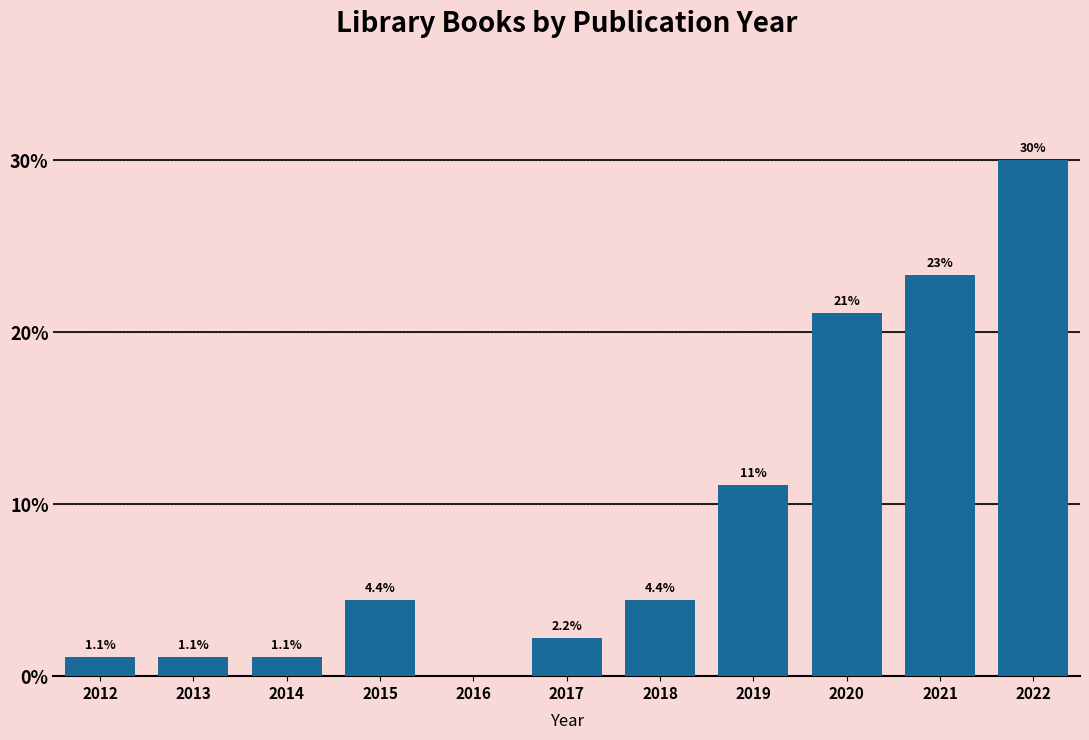

Reading right to left, extract all data points from this chart.

2022=30.0	2021=23.3	2020=21.1	2019=11.1	2018=4.4	2017=2.2	2016=0.0	2015=4.4	2014=1.1	2013=1.1	2012=1.1